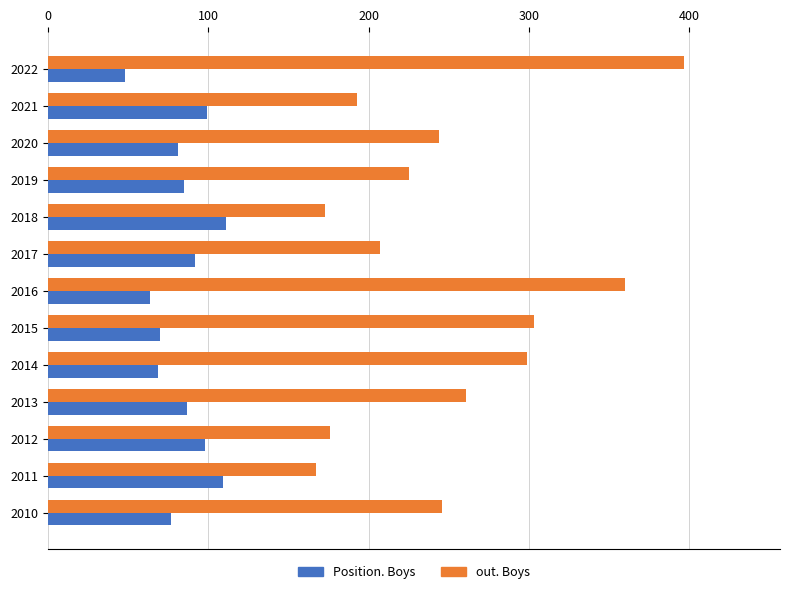

Rank the series by their maximum value, from highest to lowest.

out. Boys, Position. Boys